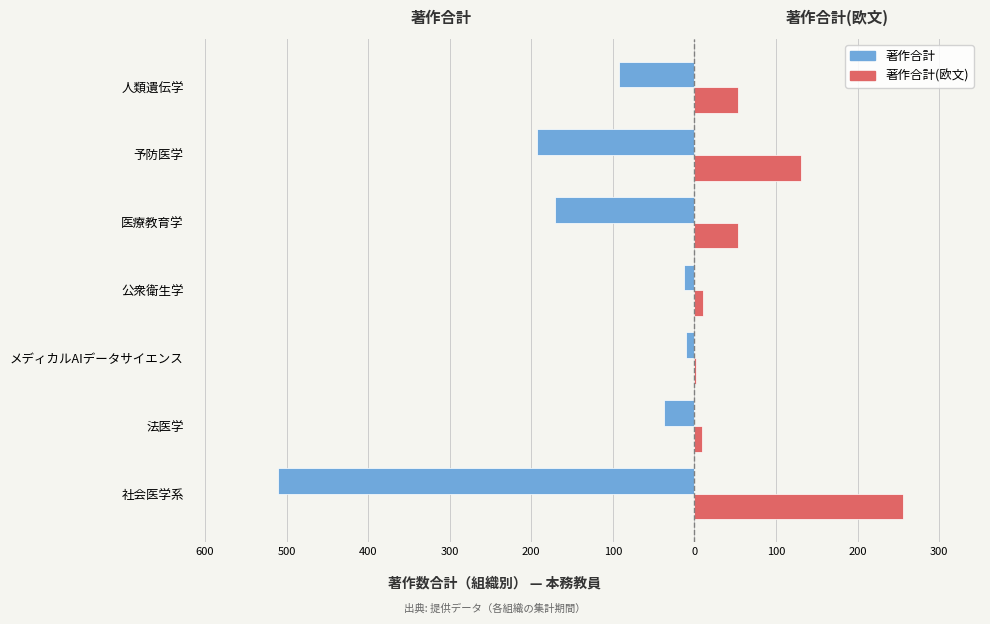

What are all the series names shown in the legend?

著作合計, 著作合計(欧文)